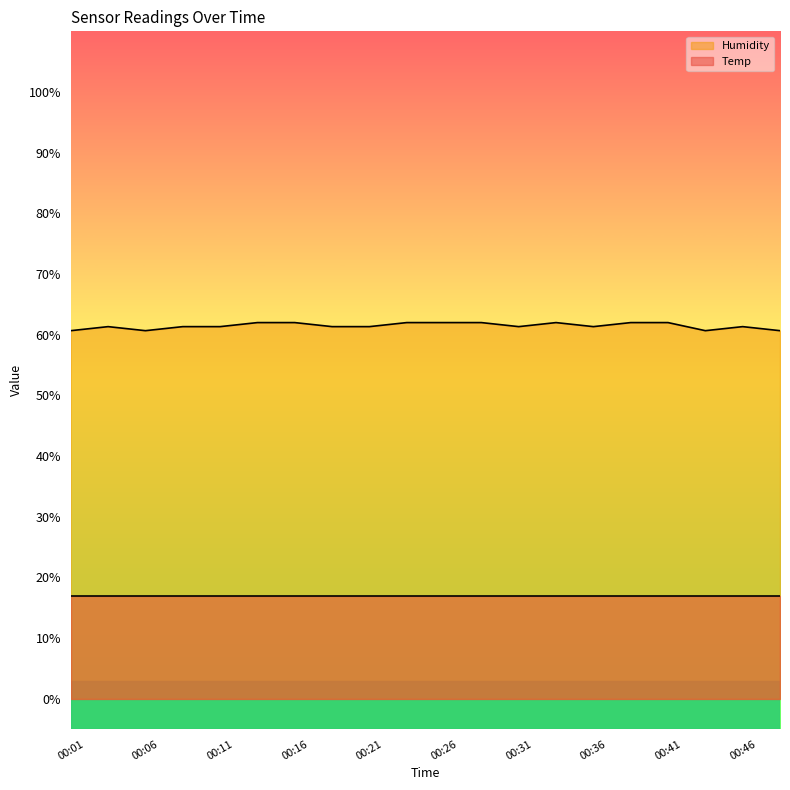

Count the number of data series in this chart.

2